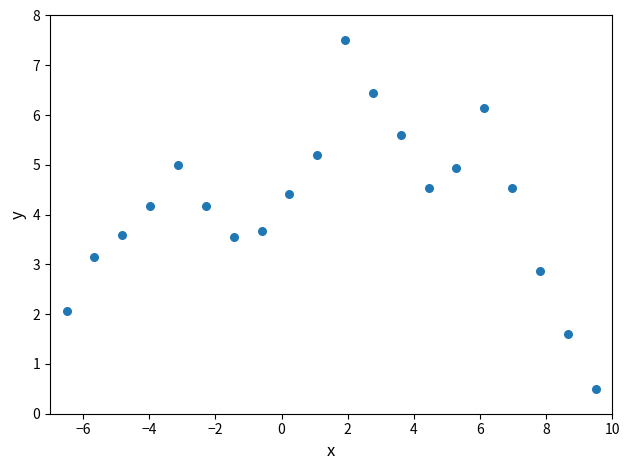

What is the range of Y values (max minus min)?

7.0